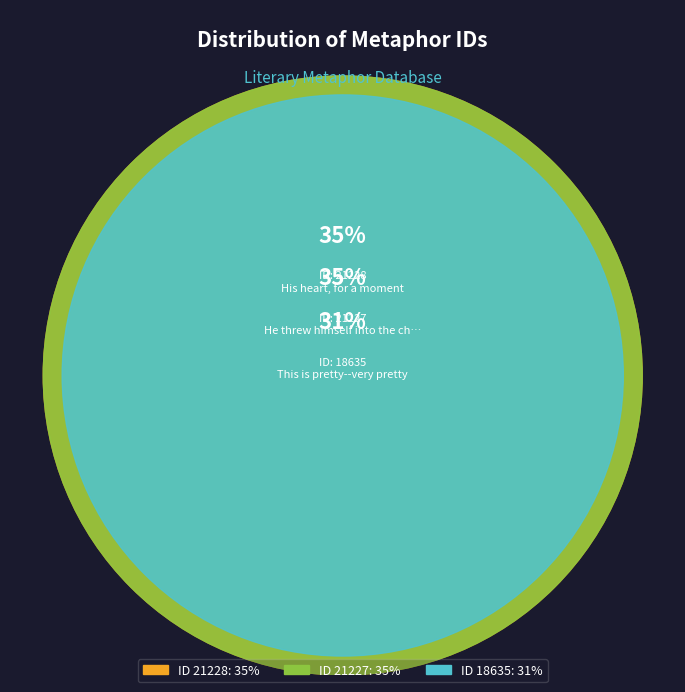

What portion of the pie excludes He threw himself into the chaise (id 21227)?

65.3%